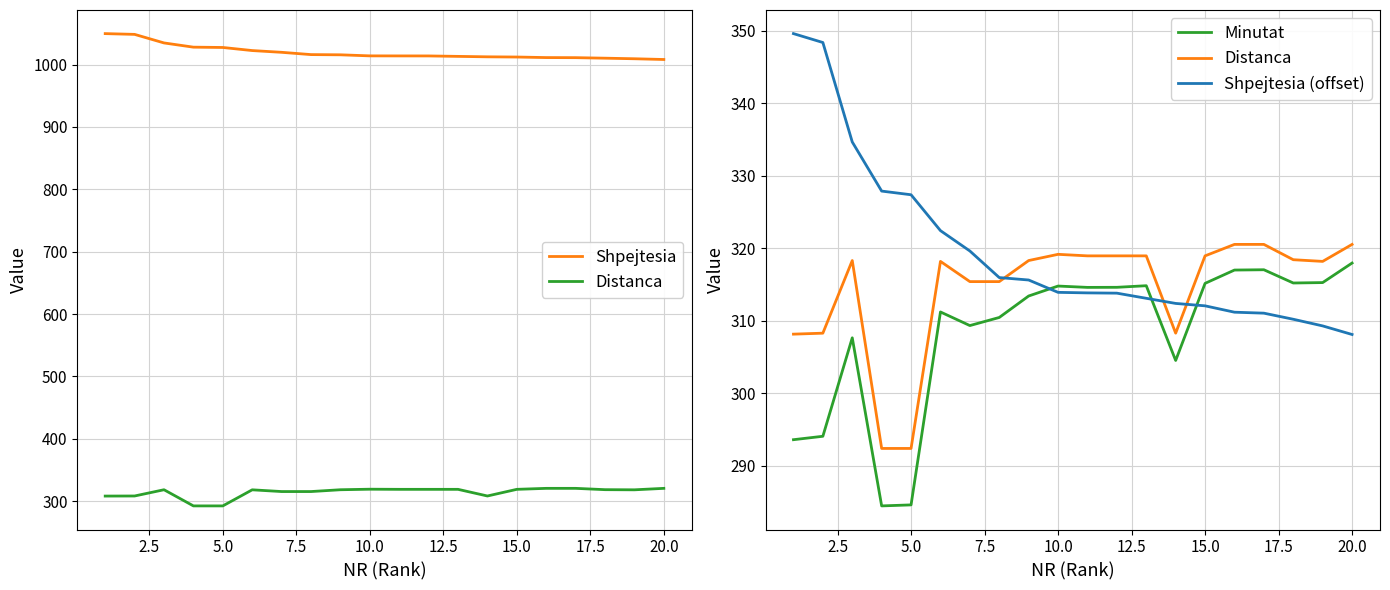

How many lines are shown in the chart?

4